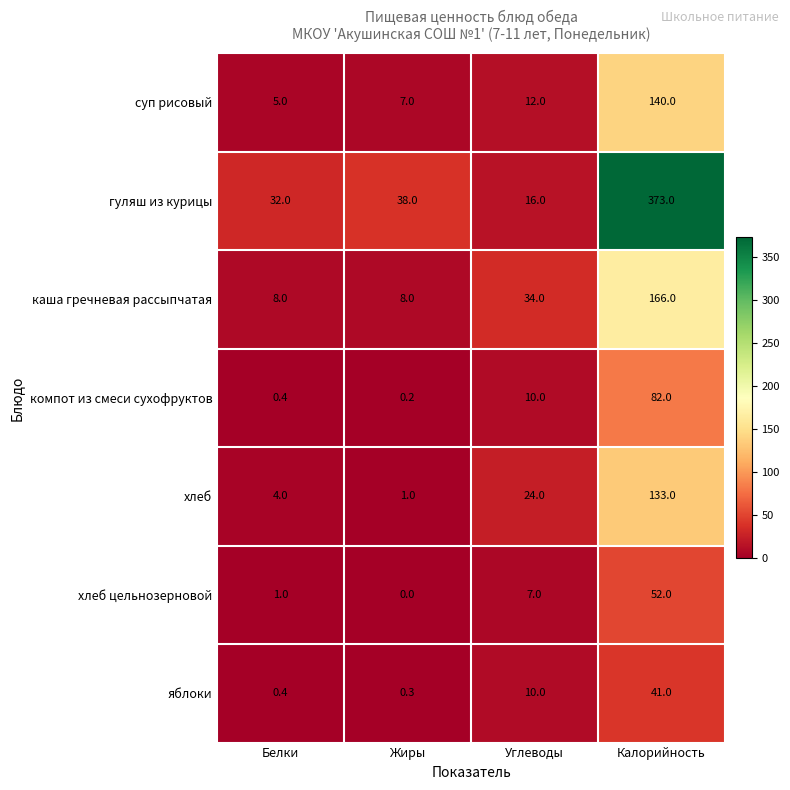

Reading right to left, extract all data points from this chart.

суп рисовый: Калорийность=140.0	Углеводы=12.0	Жиры=7.0	Белки=5.0
гуляш из курицы: Калорийность=373.0	Углеводы=16.0	Жиры=38.0	Белки=32.0
каша гречневая рассыпчатая: Калорийность=166.0	Углеводы=34.0	Жиры=8.0	Белки=8.0
компот из смеси сухофруктов: Калорийность=82.0	Углеводы=10.0	Жиры=0.2	Белки=0.4
хлеб: Калорийность=133.0	Углеводы=24.0	Жиры=1.0	Белки=4.0
хлеб цельнозерновой: Калорийность=52.0	Углеводы=7.0	Жиры=0.0	Белки=1.0
яблоки: Калорийность=41.0	Углеводы=10.0	Жиры=0.3	Белки=0.4